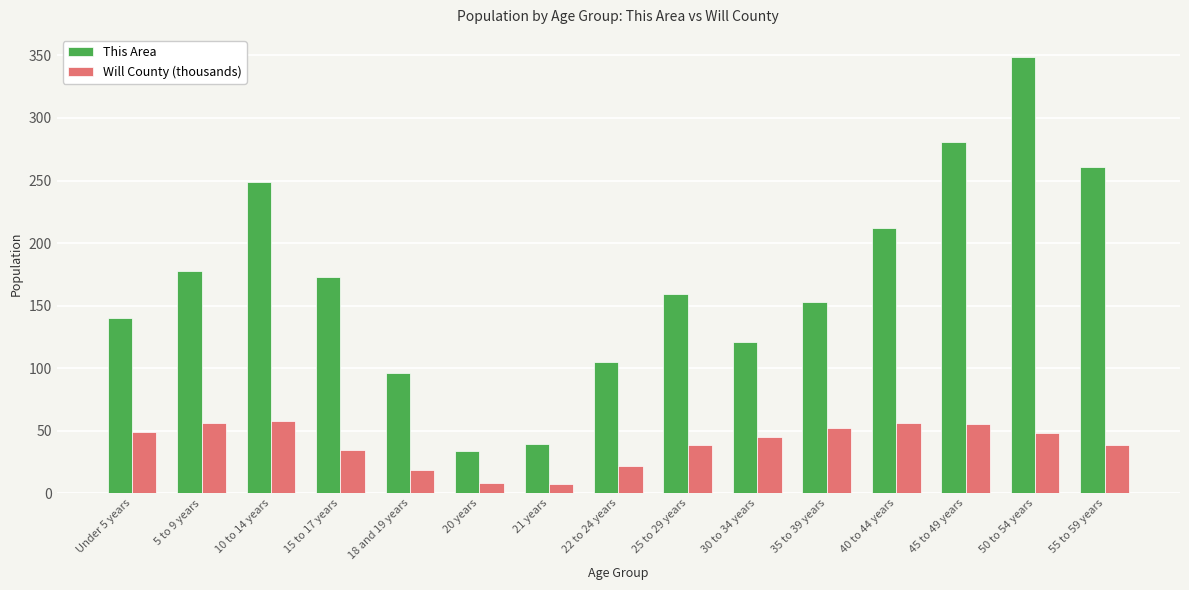

Is the value of This Area at 35 to 39 years greater than the value of Will County (thousands) at 15 to 17 years?

Yes